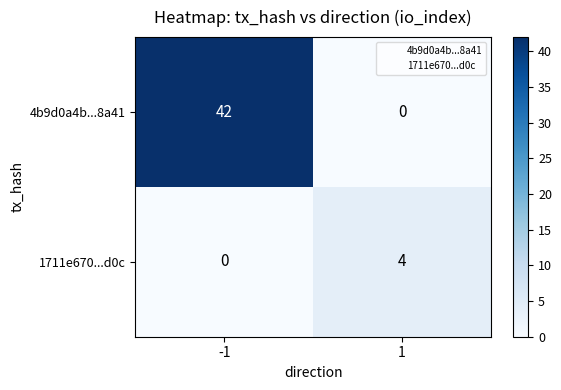

What is the total value across all series at 1?

4